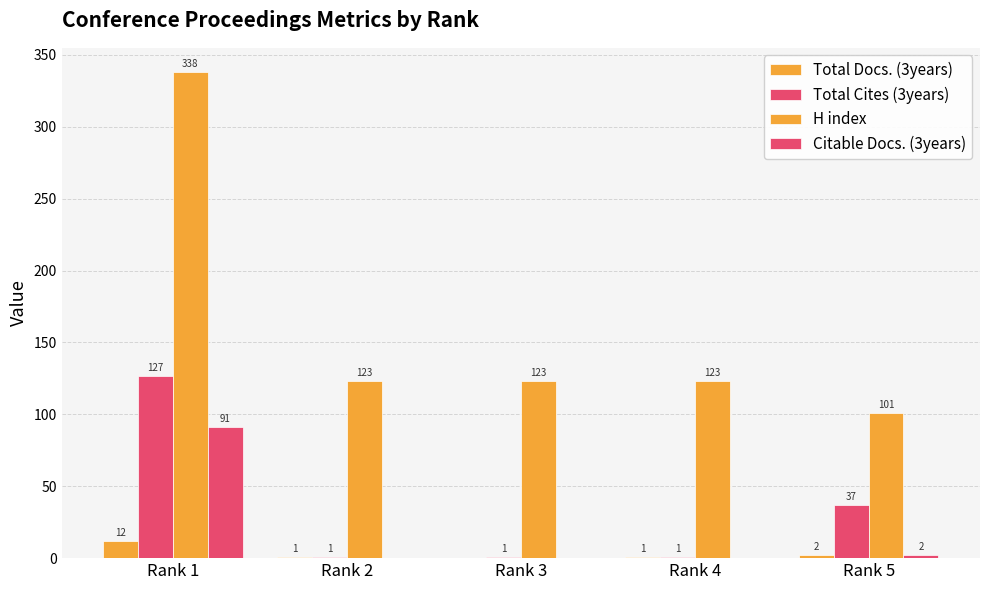

Rank the series by their maximum value, from highest to lowest.

H index, Total Cites (3years), Citable Docs. (3years), Total Docs. (3years)